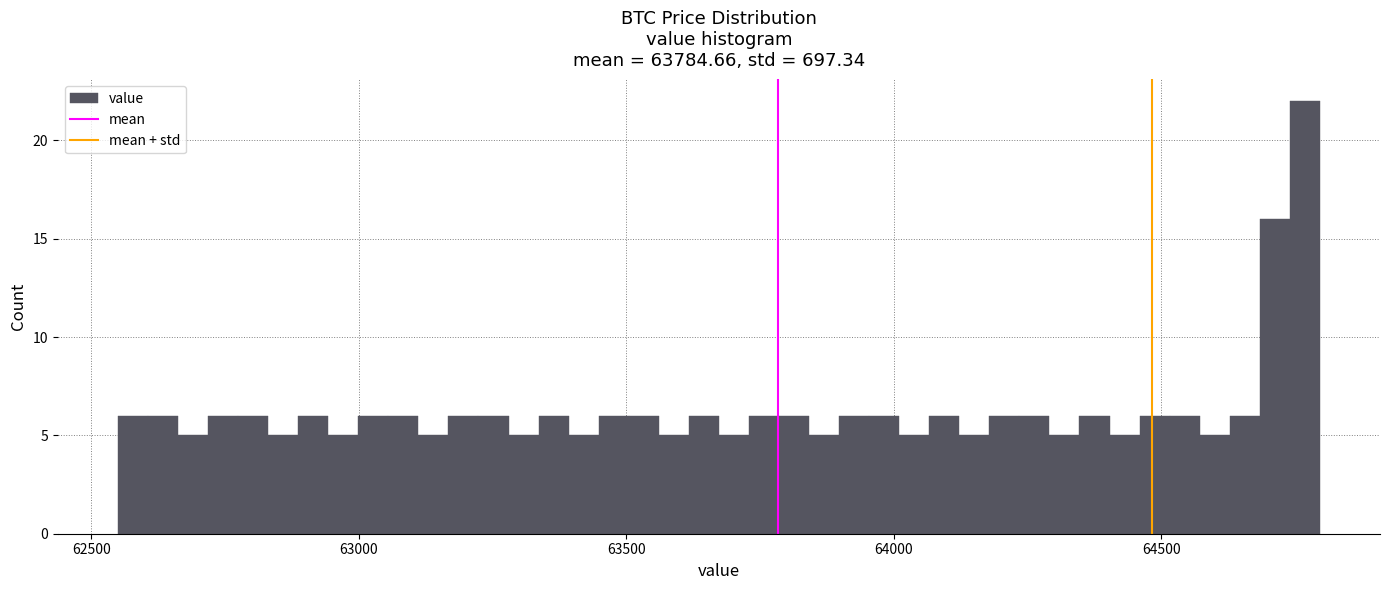

Around what value on the x-axis is the tallest bar? Give the approximate position of its centre, as read against the axis.

64750